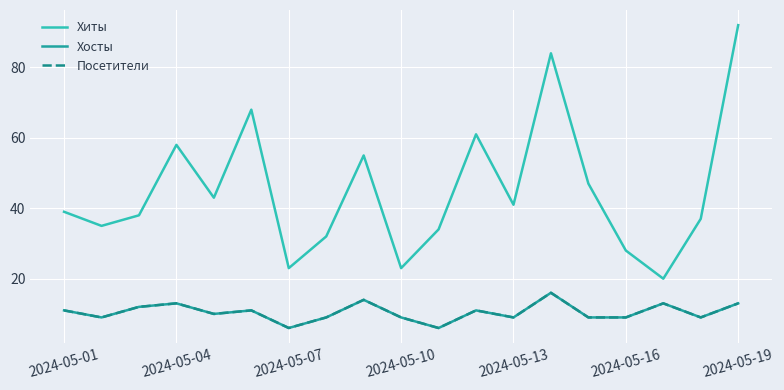

Where is the first local maximum for Хиты?

2024-05-04